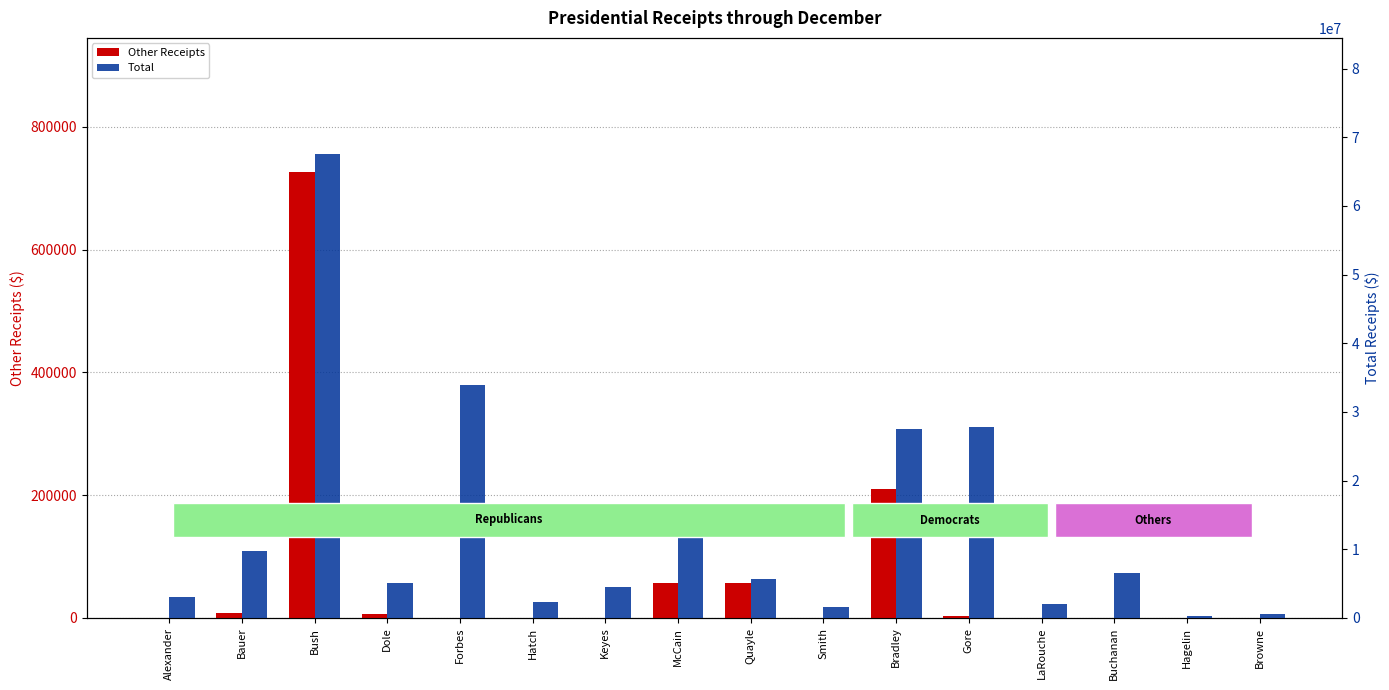

Is it true that Total equals 42850840 at Bradley?

False